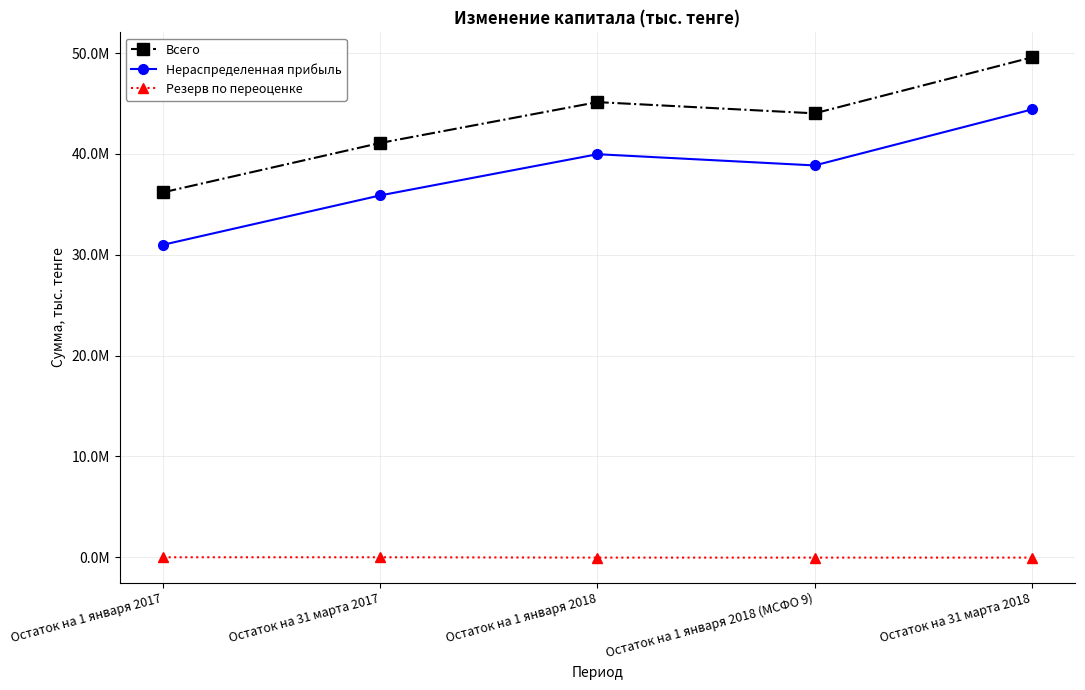

Reading left to right, list all the values displayed in this chart.

Всего: 36185810	41081114	45131344	44017575	49567256
Нераспределенная прибыль: 30986307	35881611	39965763	38851994	44401139
Резерв по переоценке: 0	0	-33922	-33922	-33386